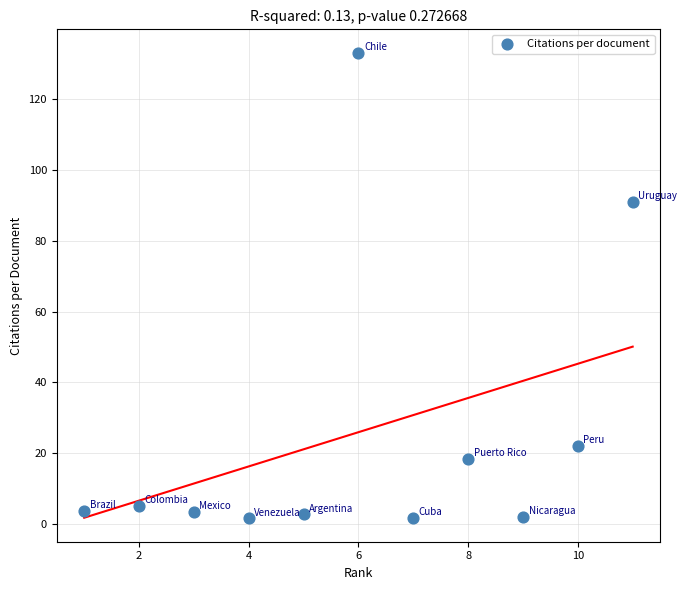

What Y value in the scatter plot is closest to 67?

91.0